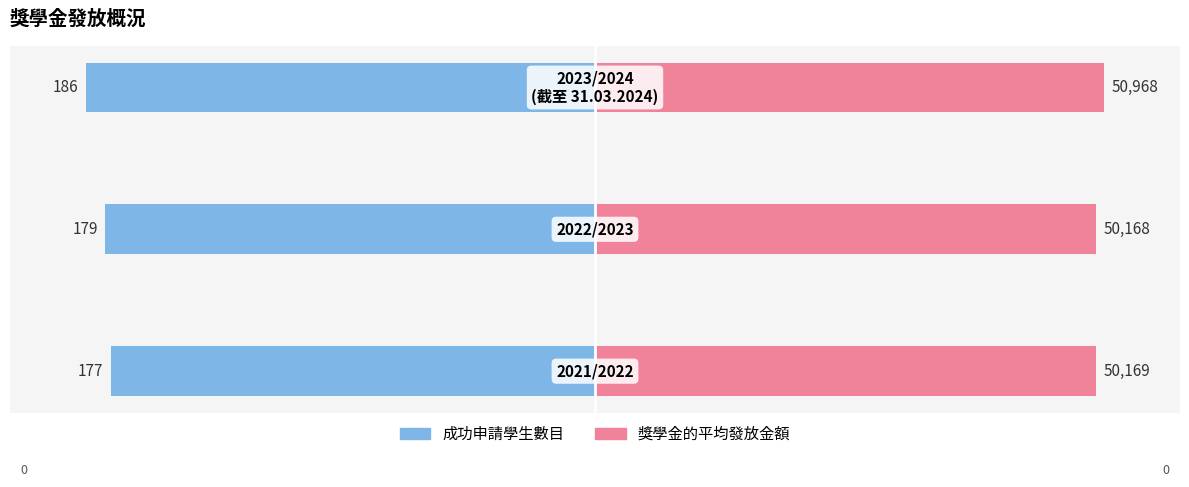

List the series in order of their overall mean, highest first.

獎學金的平均發放金額, 成功申請學生數目